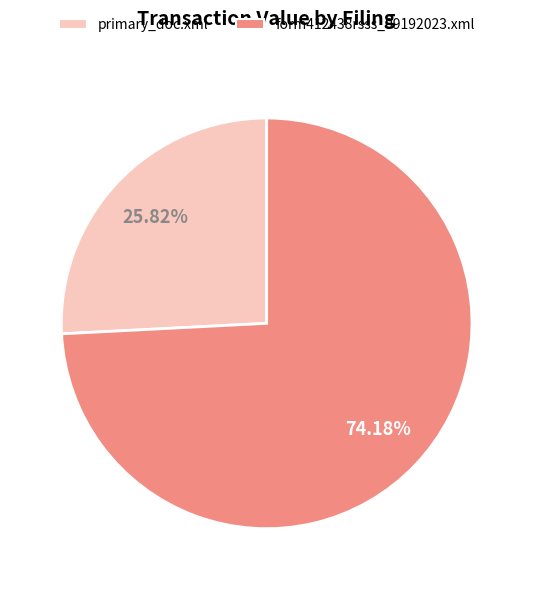

How much of the chart is everything except primary_doc.xml?

74.2%